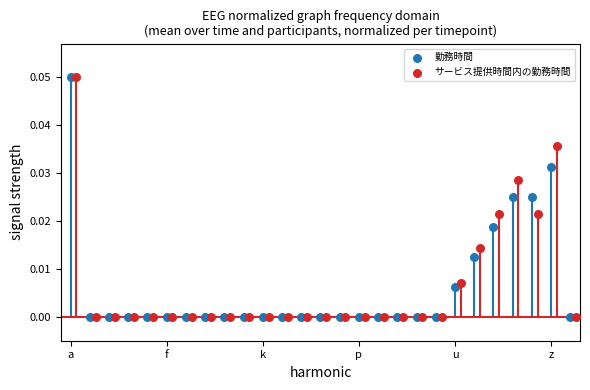

Which series has the widest spread of Y values?

勤務時間